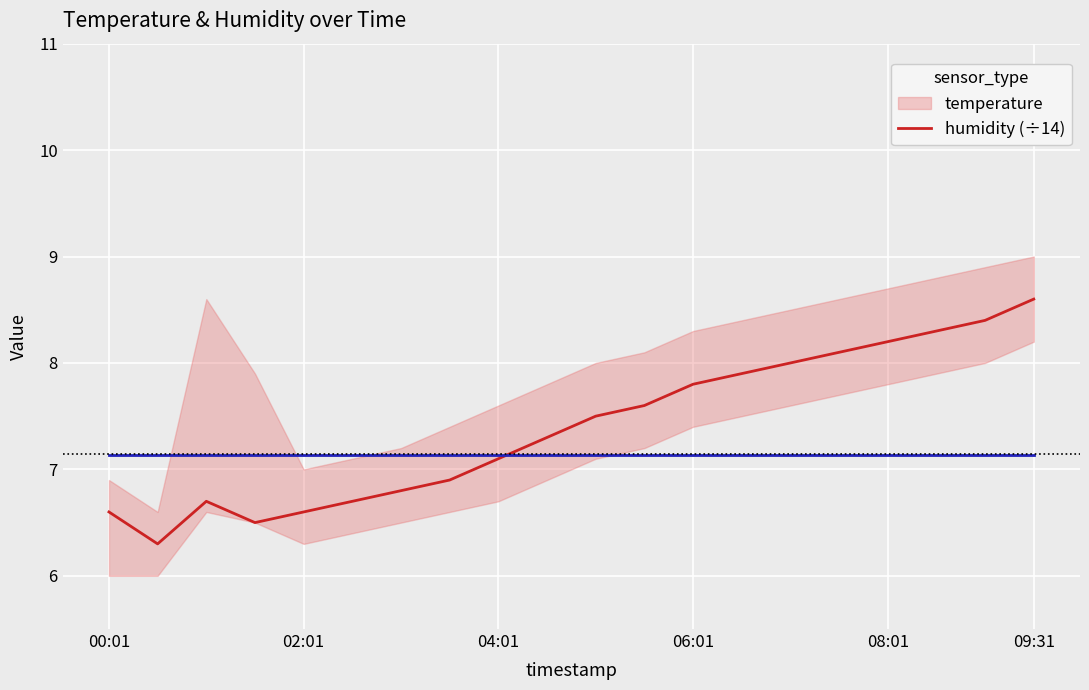

Does the chart display data point markers on the line(s)?

No